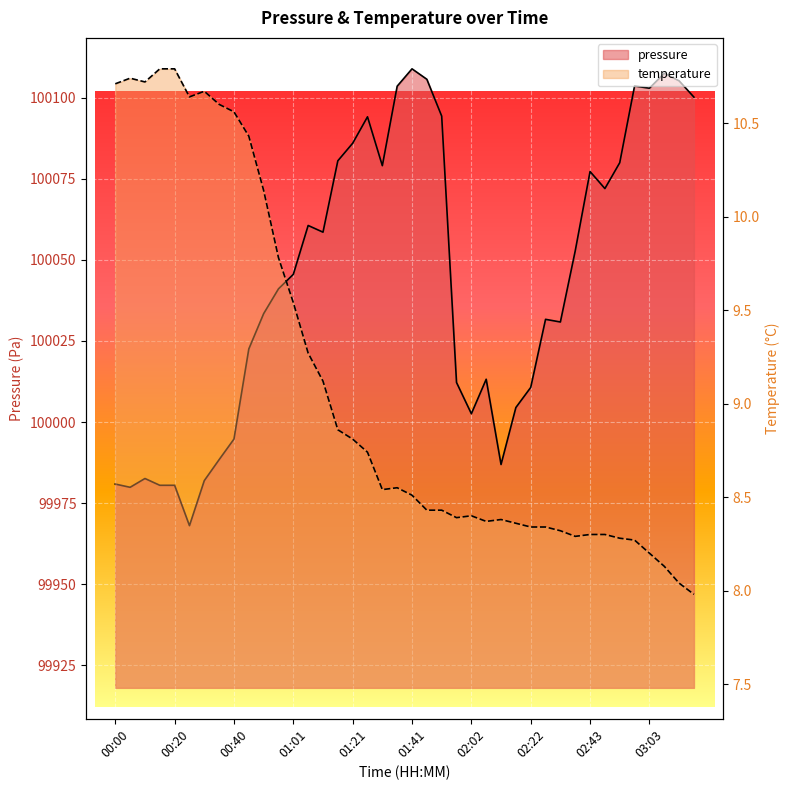

Reading left to right, transcribe all the data shown in this chart.

pressure: 00:00=99980.9	00:05=99979.9	00:10=99982.6	00:15=99980.5	00:20=99980.5	00:25=99968.1	00:30=99981.9	00:35=99988.4	00:40=99994.8	00:46=100022.5	00:51=100033.4	00:56=100041.1	01:01=100045.5	01:06=100060.6	01:11=100058.5	01:16=100080.5	01:21=100085.9	01:26=100094.1	01:31=100079.0	01:36=100103.5	01:41=100108.9	01:46=100105.7	01:52=100094.3	01:57=100012.2	02:02=100002.6	02:07=100013.2	02:12=99986.9	02:17=100004.5	02:22=100010.7	02:27=100031.7	02:33=100030.8	02:38=100052.8	02:43=100077.2	02:48=100072.0	02:53=100079.9	02:58=100103.6	03:03=100102.9	03:08=100107.5	03:13=100105.2	03:18=100100.2
temperature: 00:00=10.7	00:05=10.7	00:10=10.7	00:15=10.8	00:20=10.8	00:25=10.6	00:30=10.7	00:35=10.6	00:40=10.6	00:46=10.4	00:51=10.1	00:56=9.8	01:01=9.5	01:06=9.3	01:11=9.1	01:16=8.9	01:21=8.8	01:26=8.7	01:31=8.5	01:36=8.6	01:41=8.5	01:46=8.4	01:52=8.4	01:57=8.4	02:02=8.4	02:07=8.4	02:12=8.4	02:17=8.4	02:22=8.3	02:27=8.3	02:33=8.3	02:38=8.3	02:43=8.3	02:48=8.3	02:53=8.3	02:58=8.3	03:03=8.2	03:08=8.1	03:13=8.0	03:18=8.0